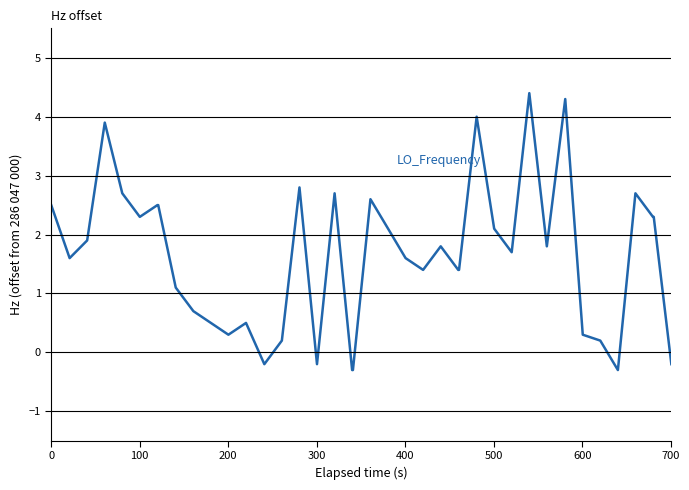

What is the maximum value shown in the chart?

4.4